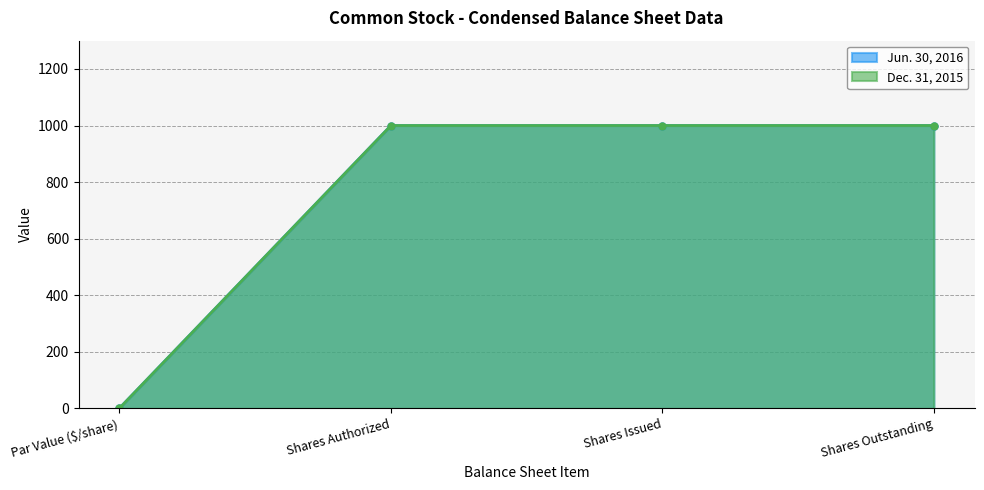

Rank the series by their maximum value, from highest to lowest.

Jun. 30, 2016, Dec. 31, 2015